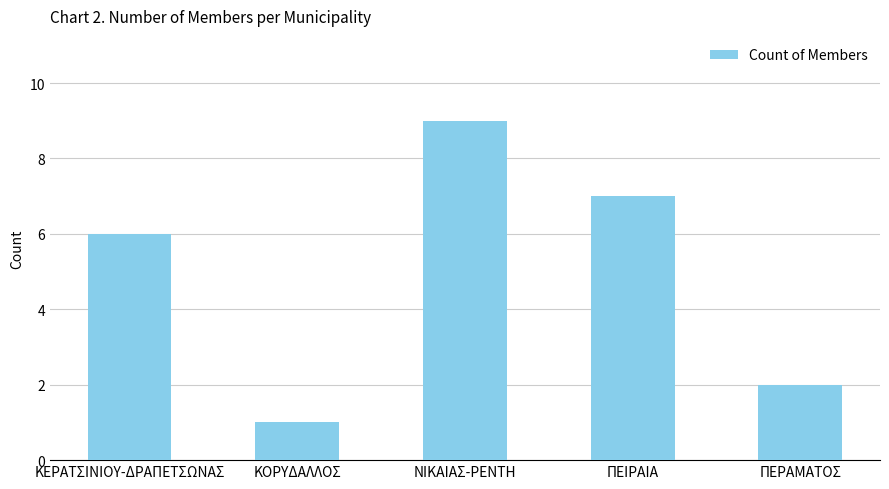

Is it true that the value at ΚΕΡΑΤΣΙΝΙΟΥ-ΔΡΑΠΕΤΣΩΝΑΣ is 2?

False